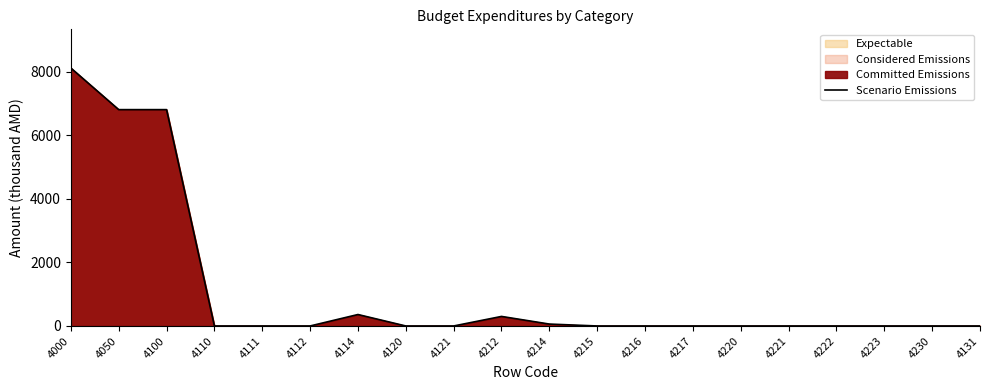

Reading left to right, transcribe all the data shown in this chart.

4000=8110	4050=6802	4100=6802	4110=0	4111=0	4112=0	4114=360	4120=0	4121=0	4212=300	4214=60	4215=0	4216=0	4217=0	4220=0	4221=0	4222=0	4223=0	4230=0	4131=0